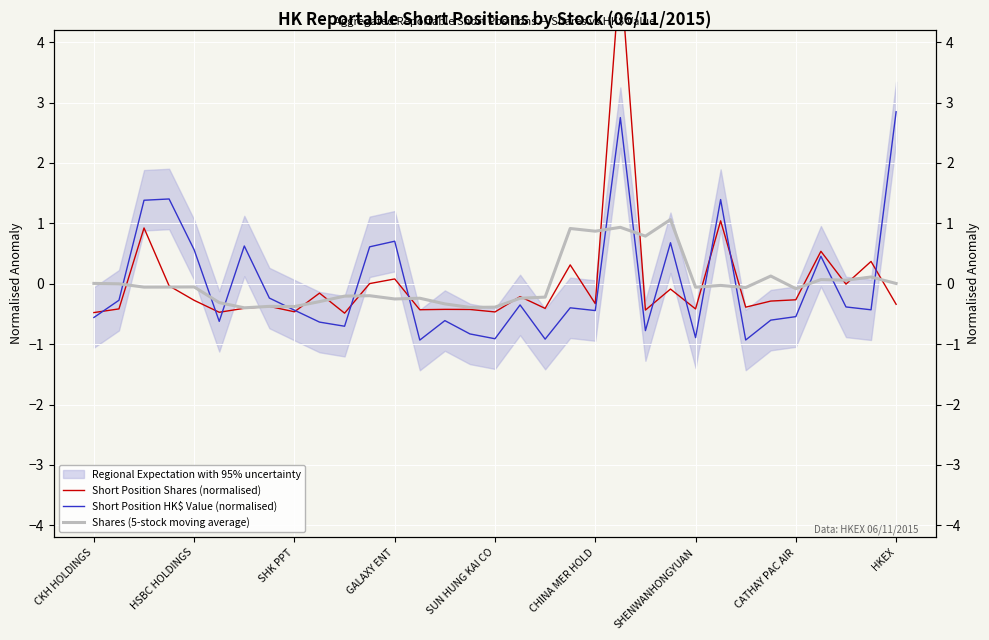

How many lines are shown in the chart?

3